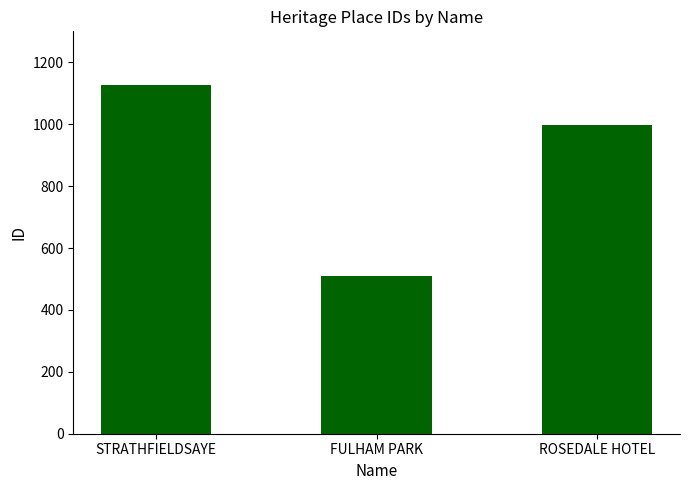

Rank the categories by value from highest to lowest.

STRATHFIELDSAYE, ROSEDALE HOTEL, FULHAM PARK